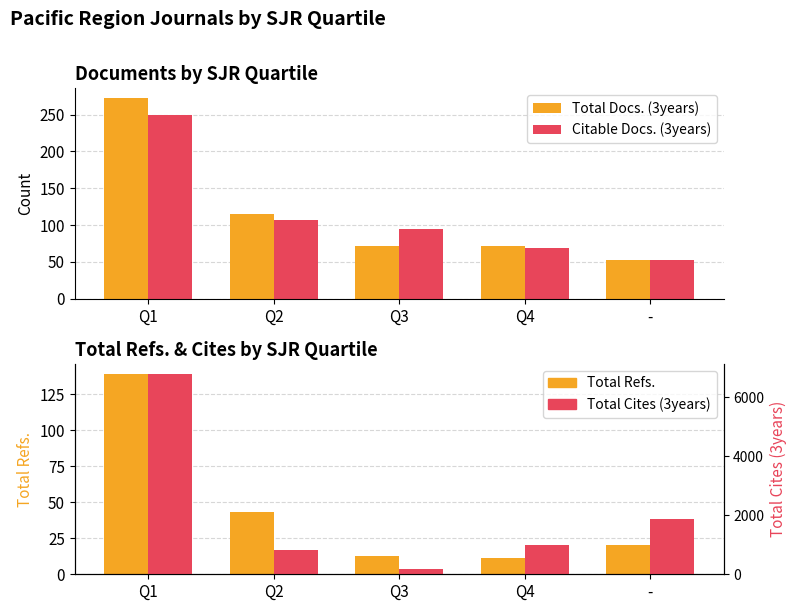

What is the difference between the maximum and second lowest values in the Citable Docs. (3years) series?

180